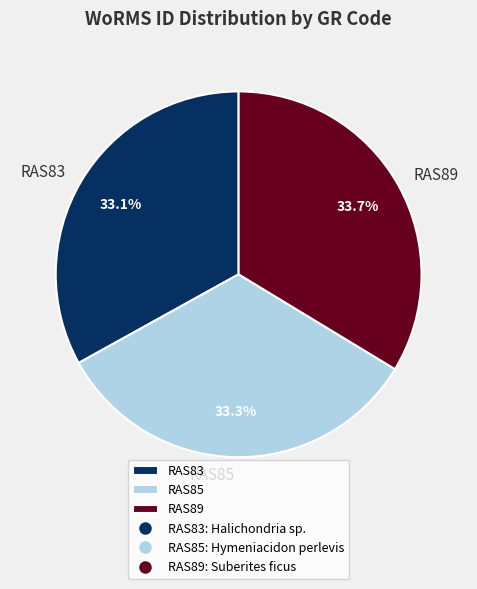

What percentage is the RAS83 slice, to the nearest percent?

33%